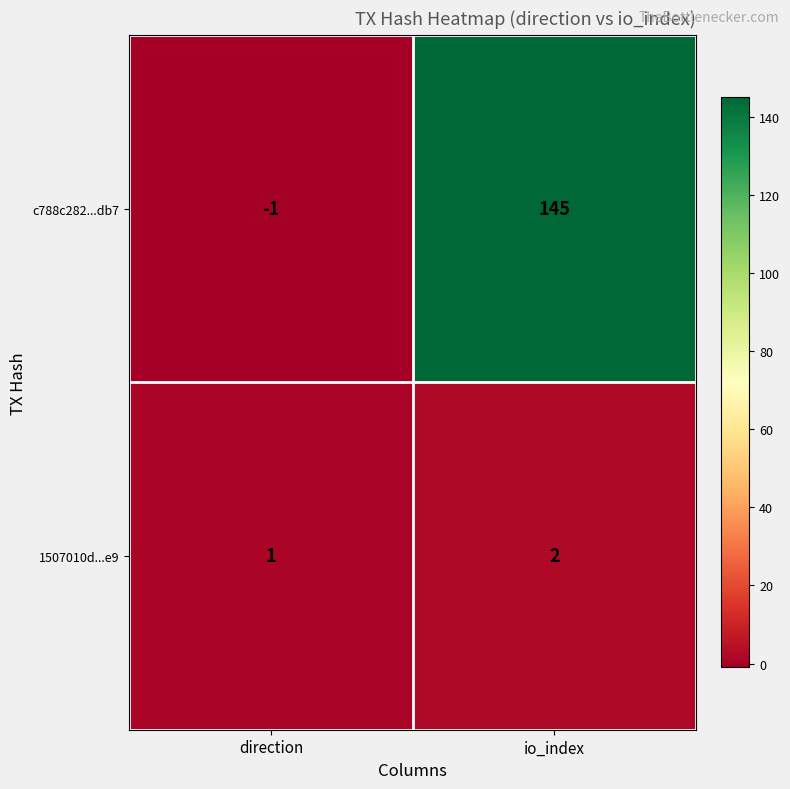

What is the difference between the maximum and minimum values in the c788c282...db7 series?

146